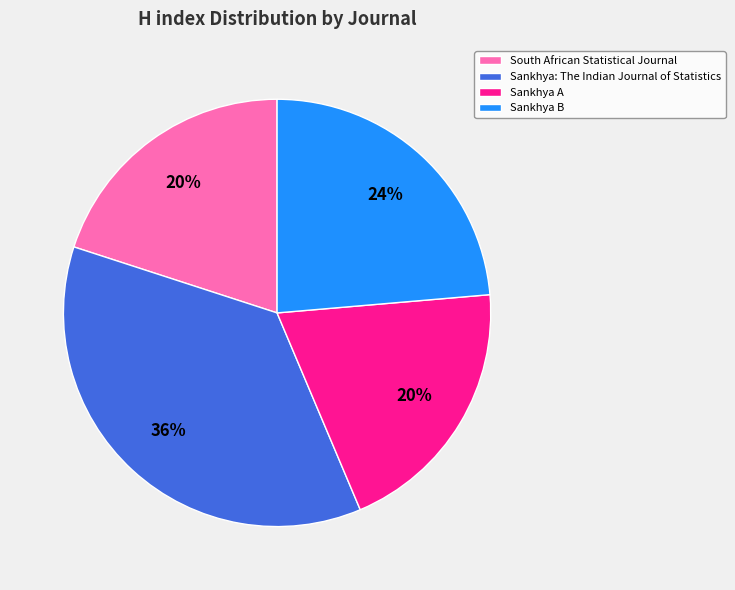

Is Sankhya B the majority of the pie?

No